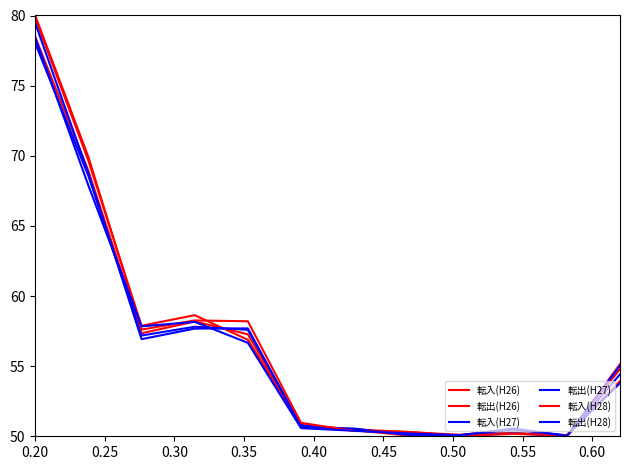

How many lines are shown in the chart?

6